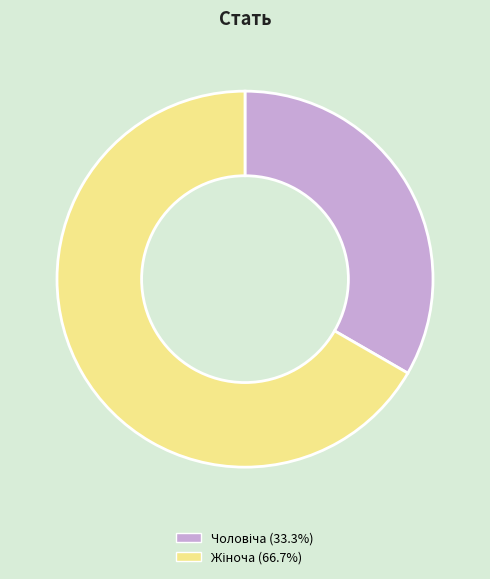

Is there a majority slice in this chart?

Yes